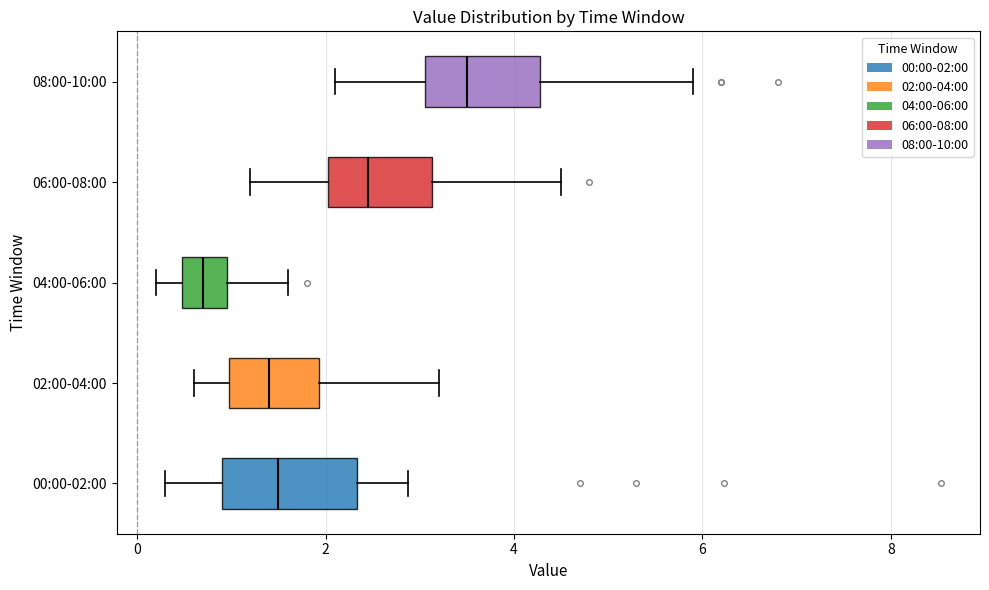

Comparing the boxes themselves (not the whiskers), which one is the widest?

00:00-02:00